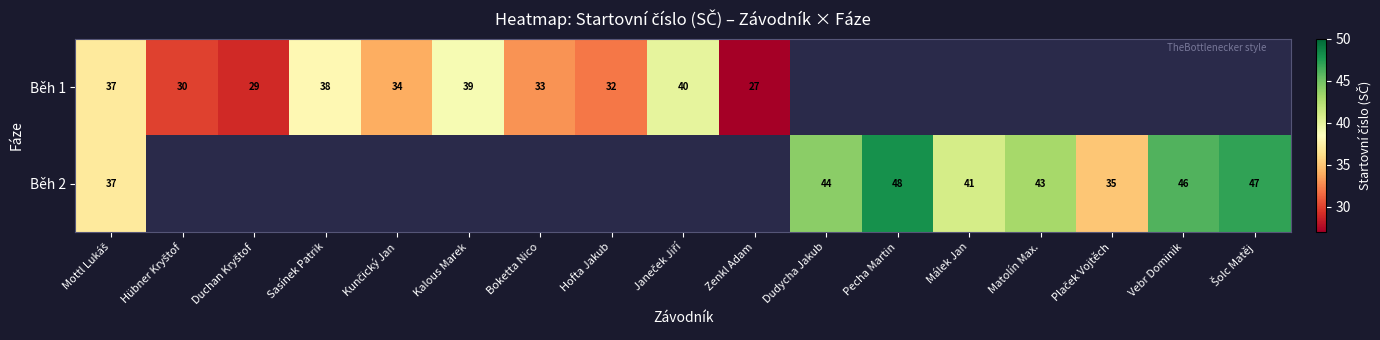

The Běh 2 series shows 48 at Pecha Martin. True or false?

True